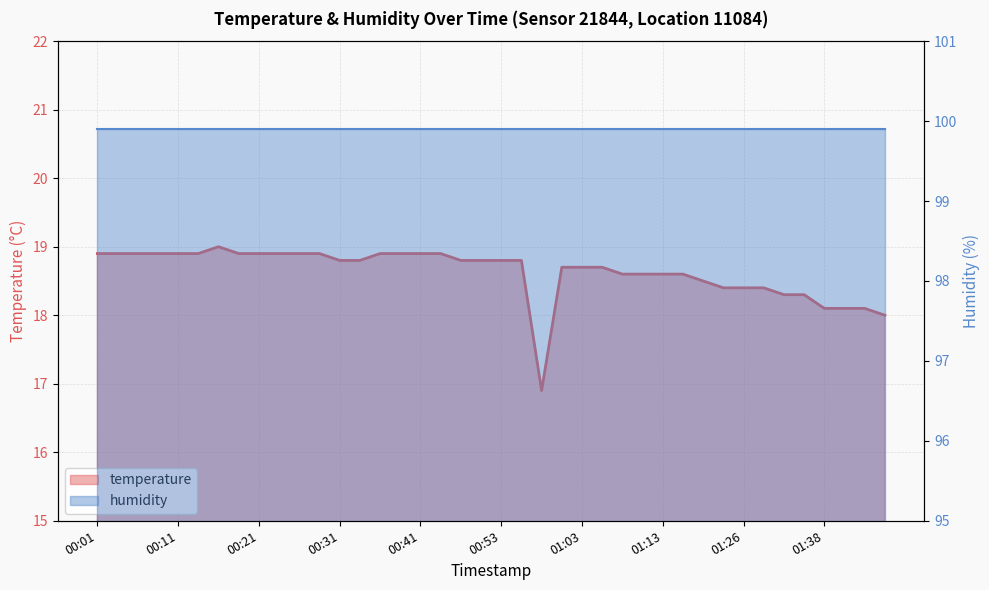

What position from the left is 00:26?

11